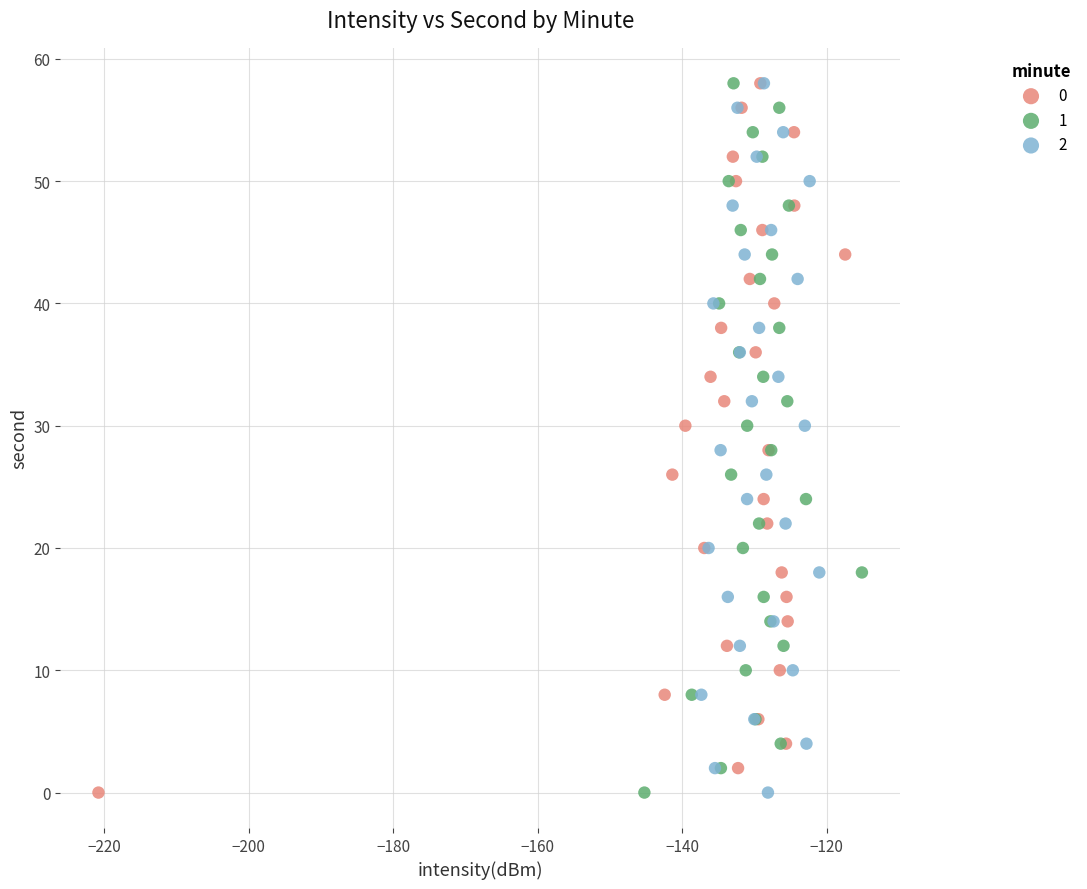

What are all the series names shown in the legend?

0, 1, 2